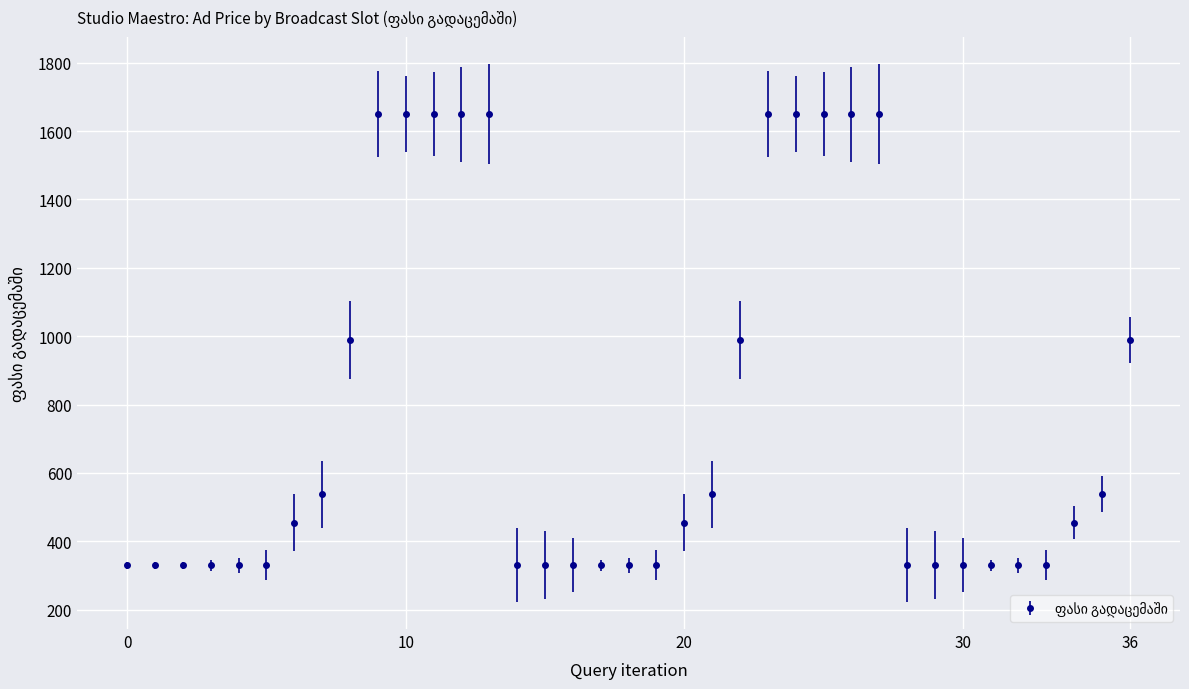

Is this an area chart (filled region under the line)?

No